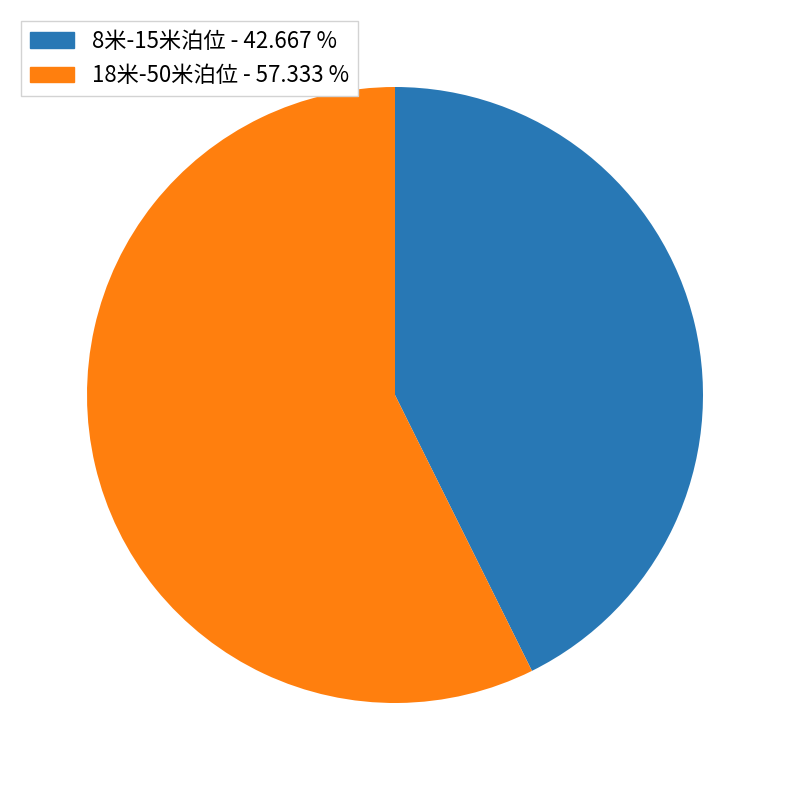

Does any single category account for the majority?

Yes